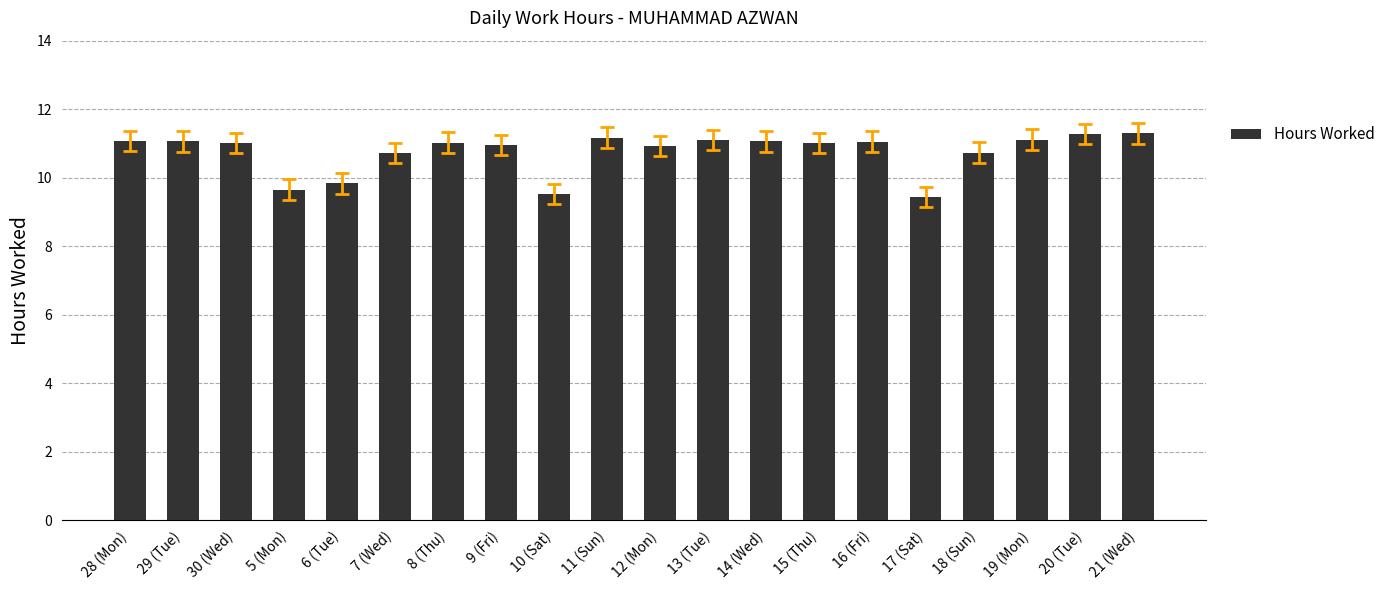

What is the maximum value shown in the chart?

11.3